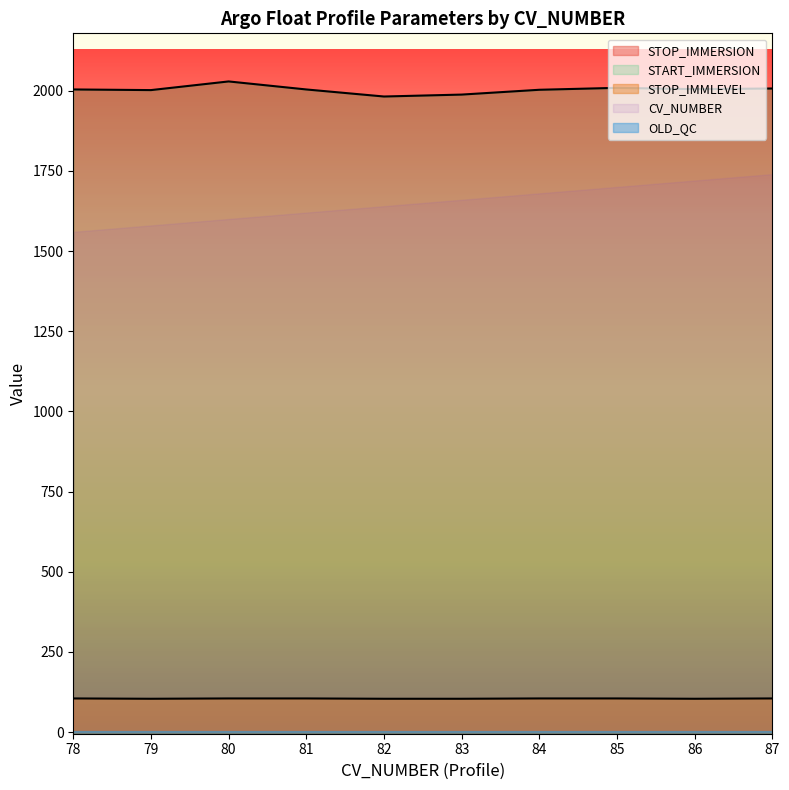

Does the chart display data point markers on the line(s)?

No